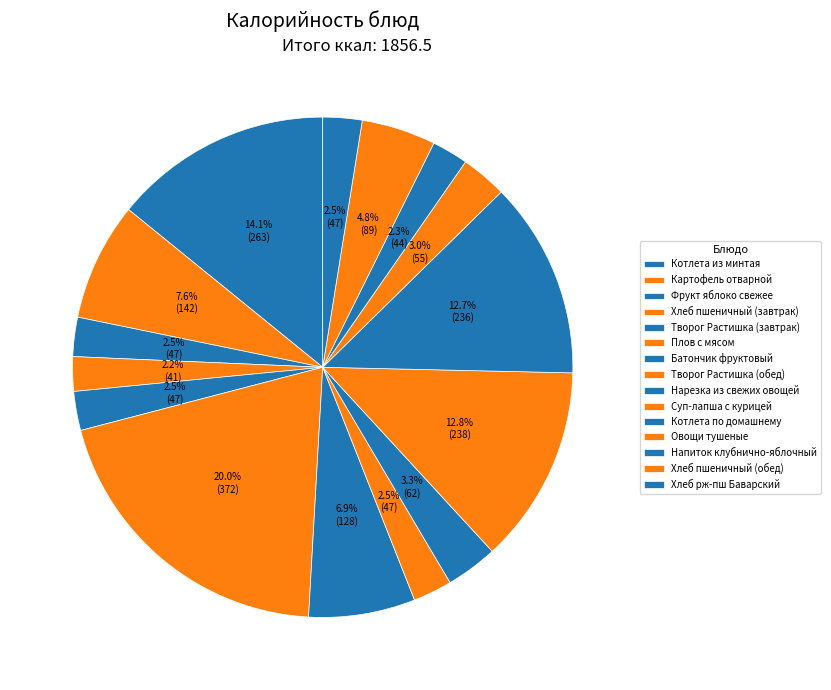

Which has a higher value, Творог Растишка (обед) or Напиток клубнично-яблочный?

Творог Растишка (обед)